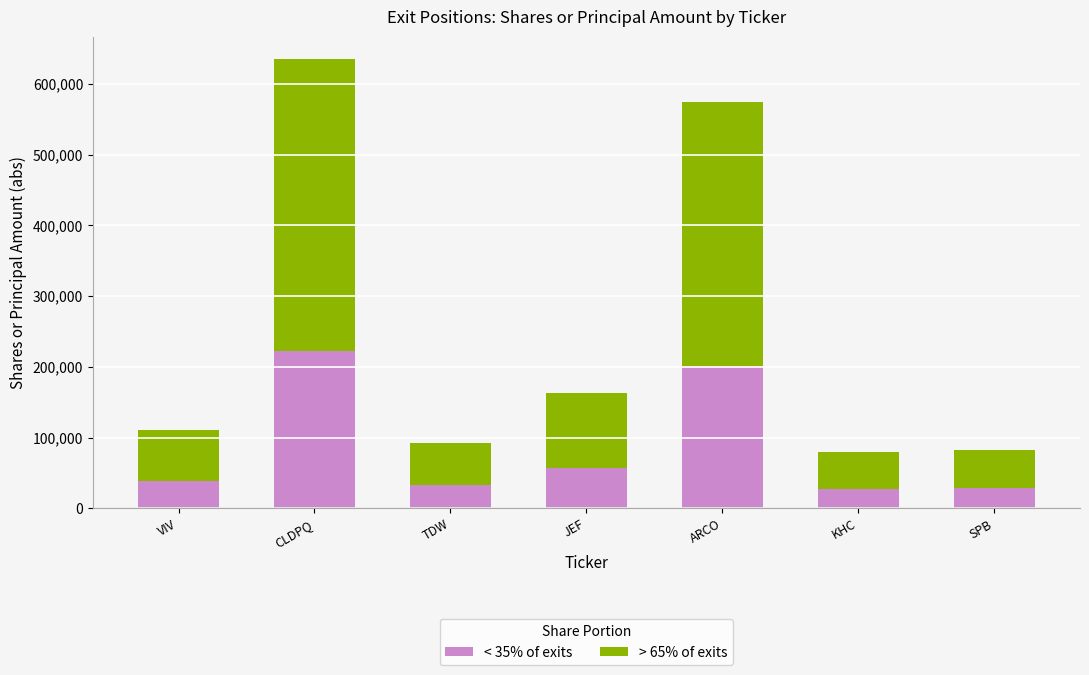

At which category is the sum across all series the highest?

CLDPQ